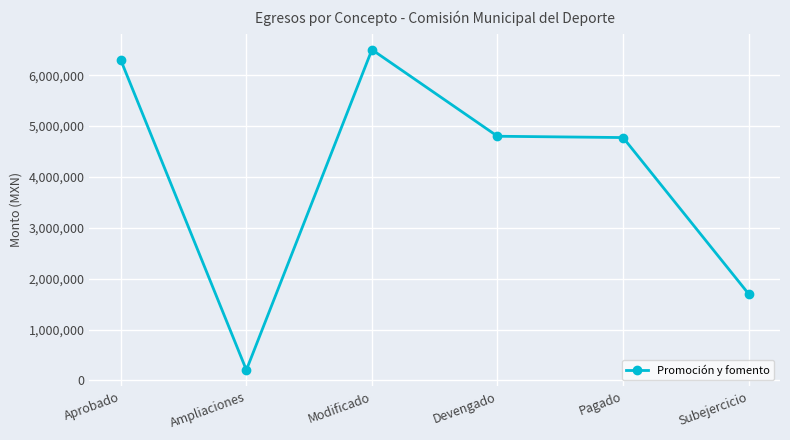

At which category does the chart reach its peak across all series?

Modificado